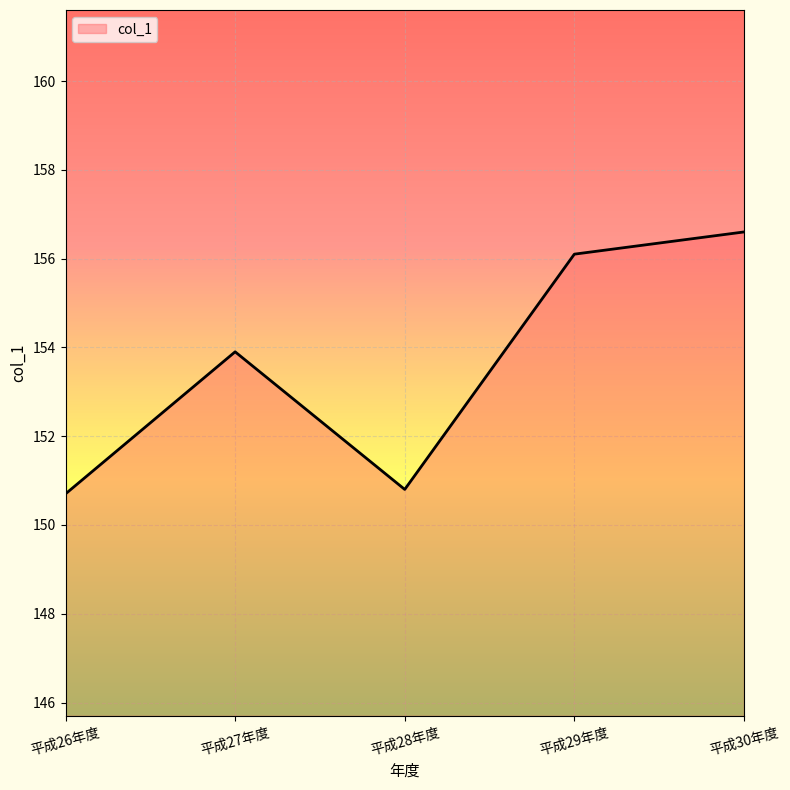

Count the number of data series in this chart.

1